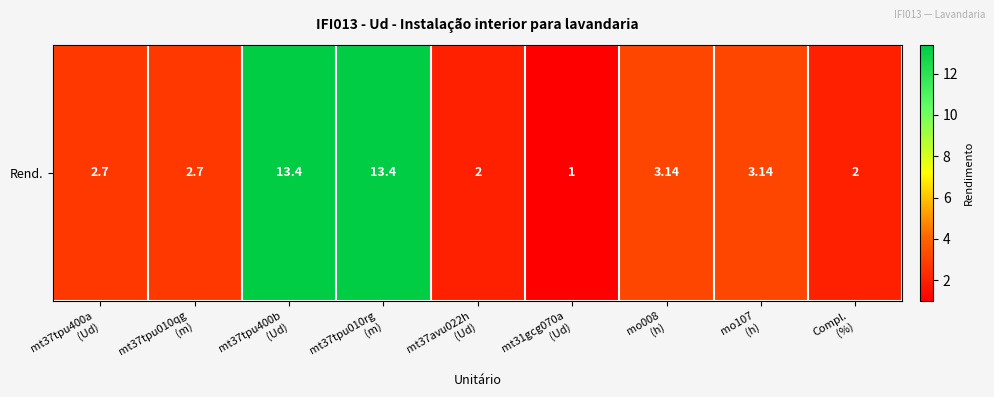

What is the average value?

4.8